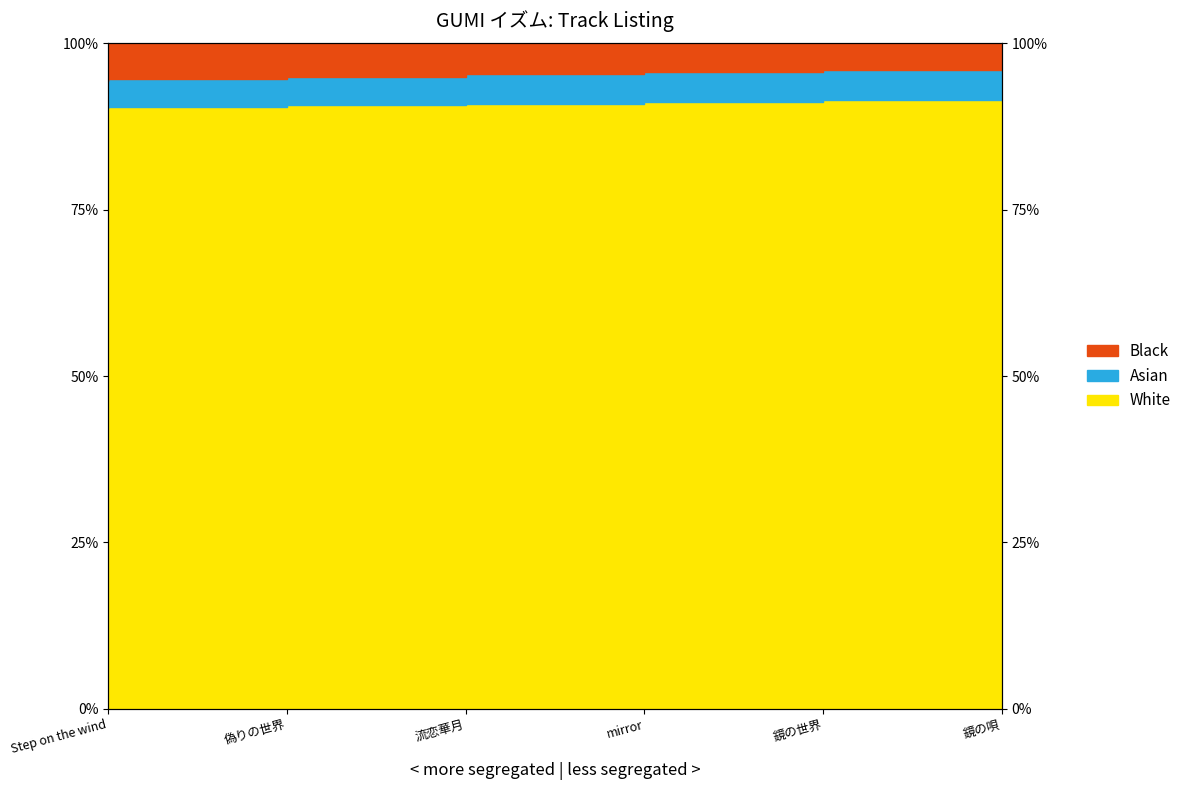

Which category has the highest value across all series?

鏡の唄